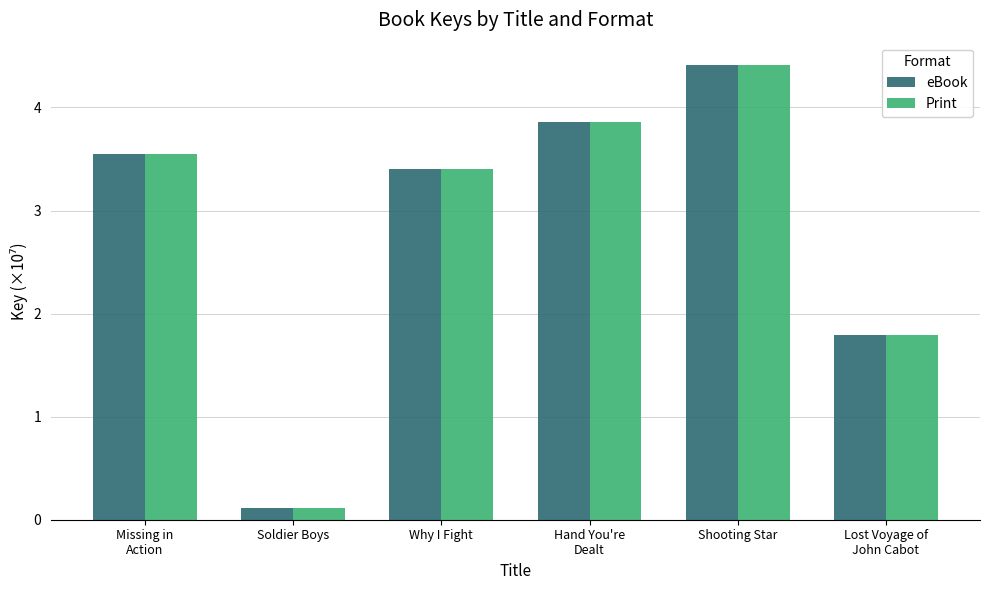

What is the sum of all eBook values?

17.1